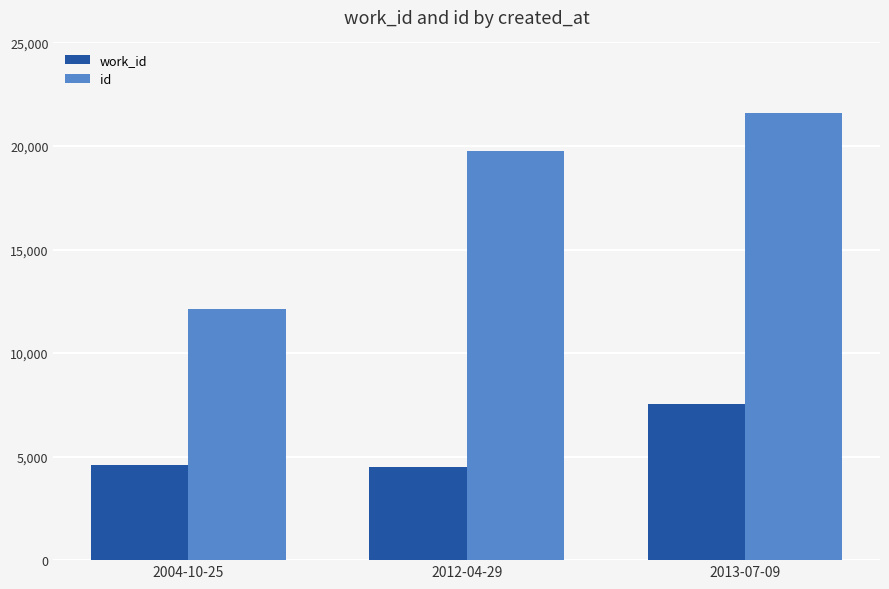

How many data points does each series have?

3